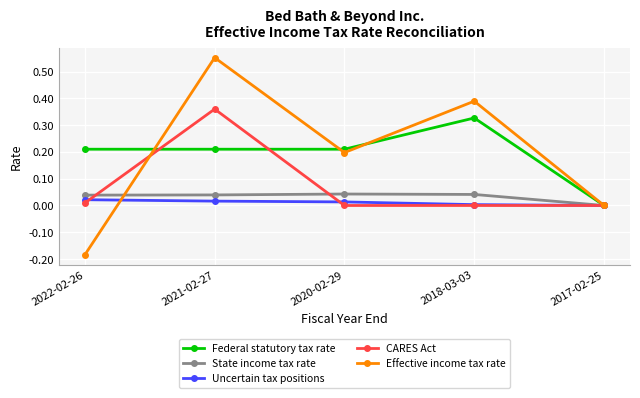

List the series in order of their peak value, lowest first.

Uncertain tax positions, State income tax rate, Federal statutory tax rate, CARES Act, Effective income tax rate